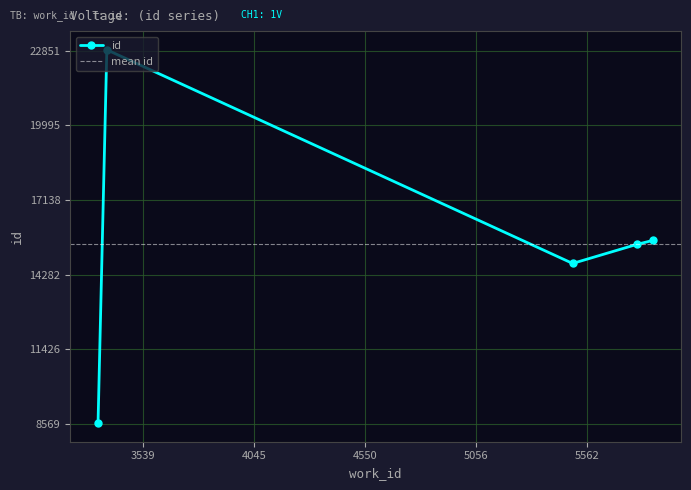

What is the change in value from 5791 to 3376?

+7442